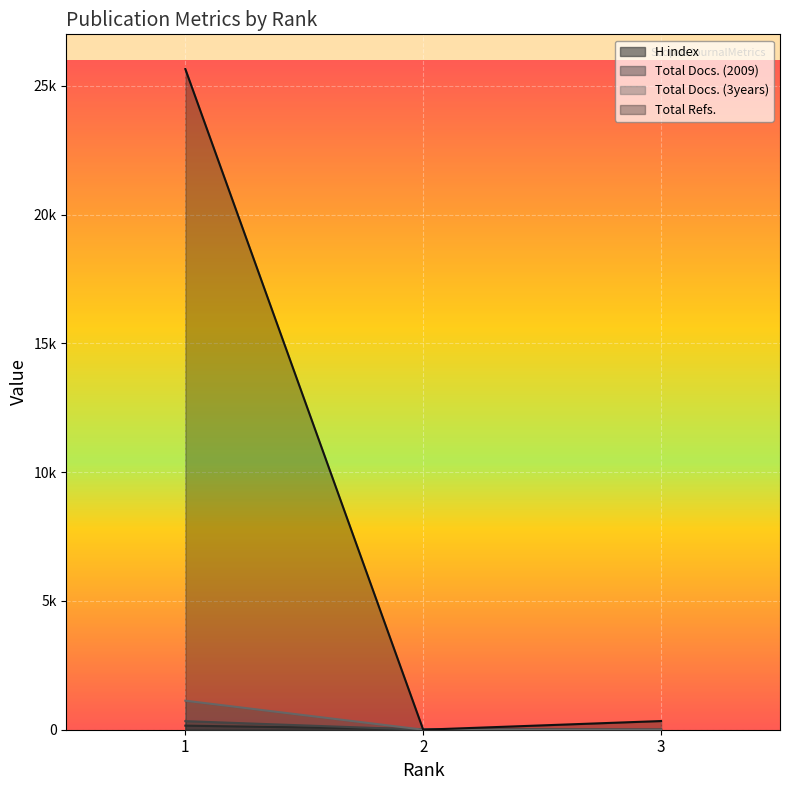

Is it true that Total Docs. (2009) equals 0 at 3?

False